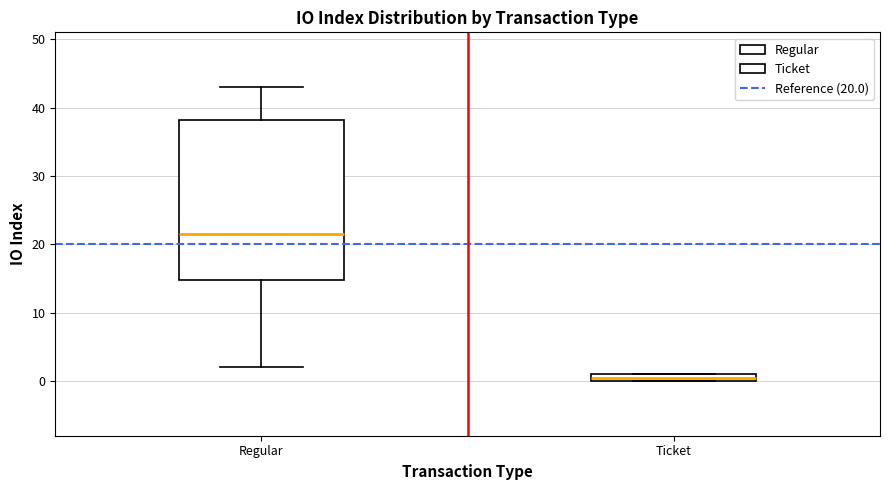

Where does the upper whisker of the box for Regular end on the y-axis? The values are not printed on the chart, so give them approximately, as read against the axis.

43